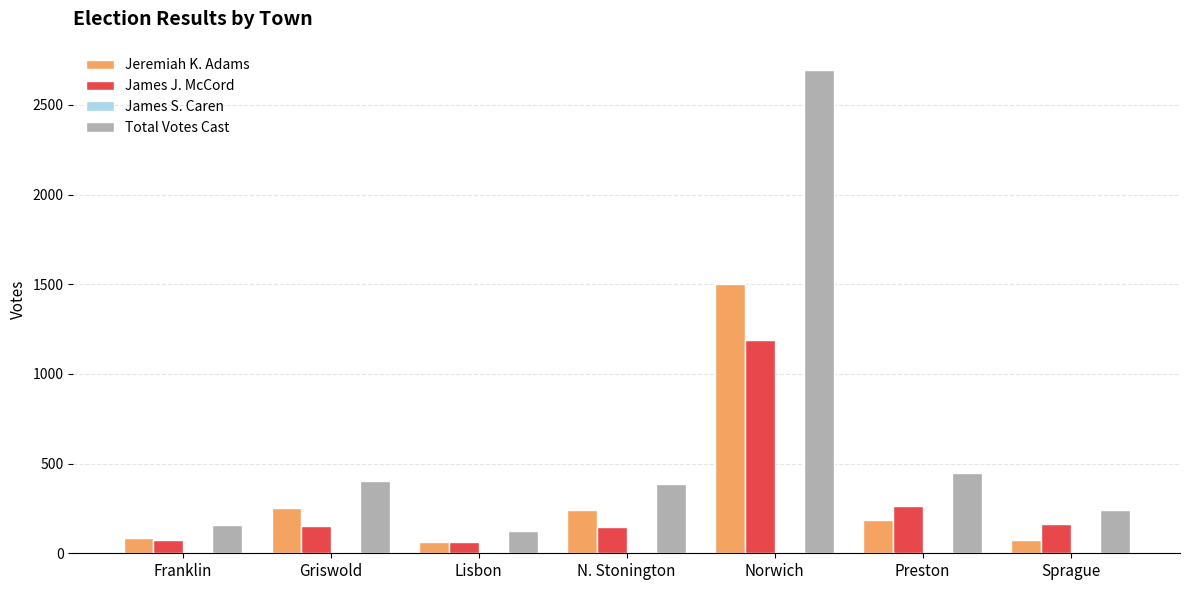

What value does the James J. McCord series have at N. Stonington?

149